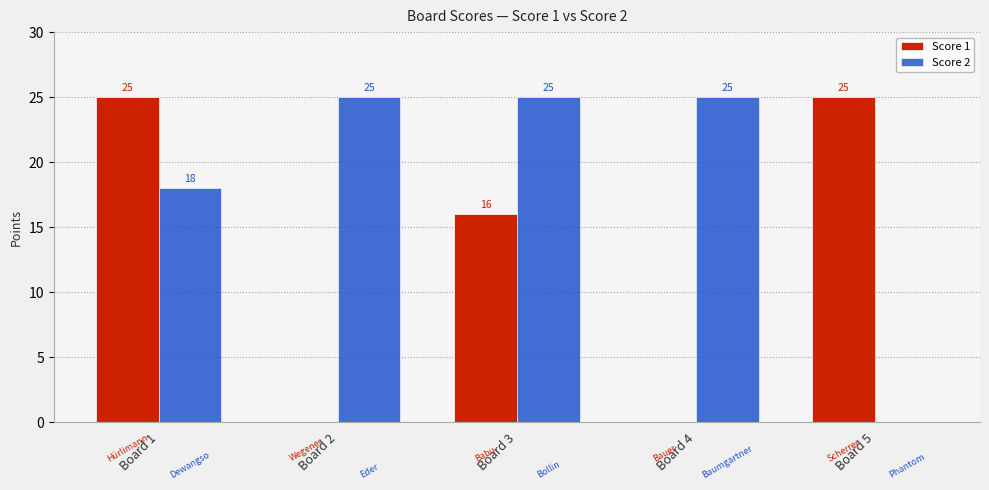

What is the average value of the Score 2 series?

19